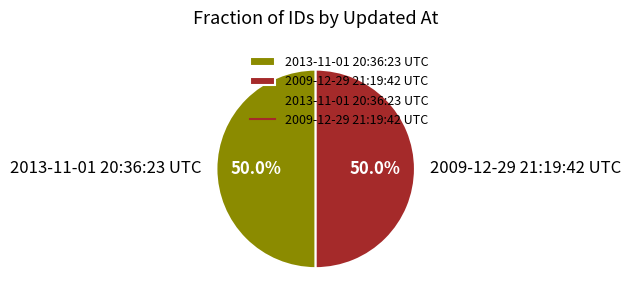

How many segments does this pie chart have?

2